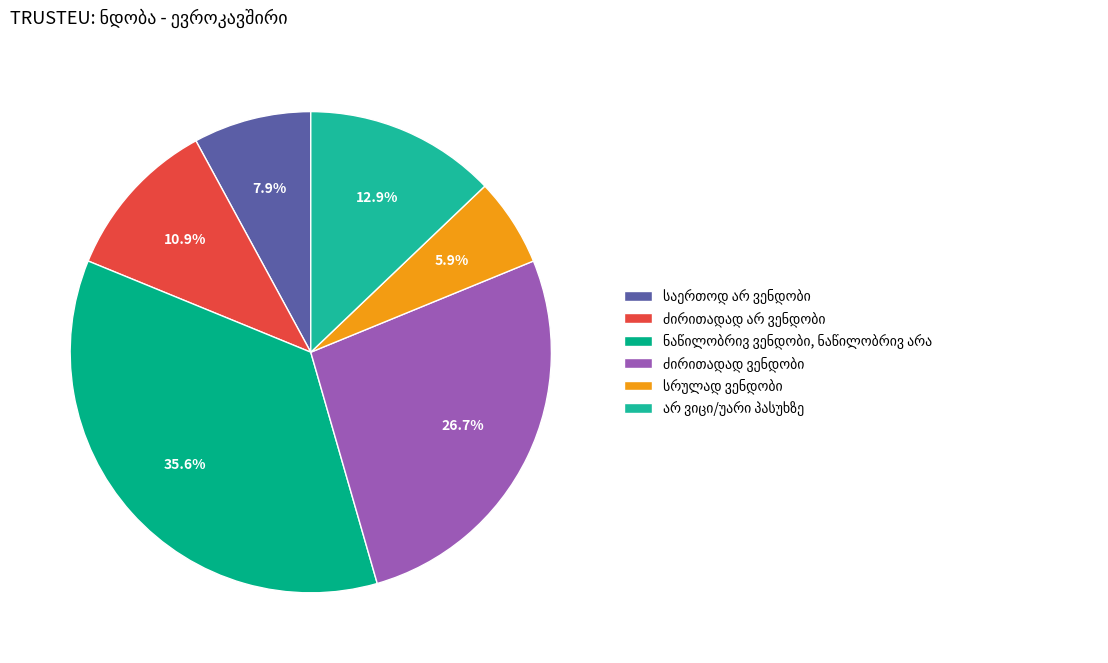

Is it true that არ ვიცი/უარი პასუხზე is 13% of the pie?

True